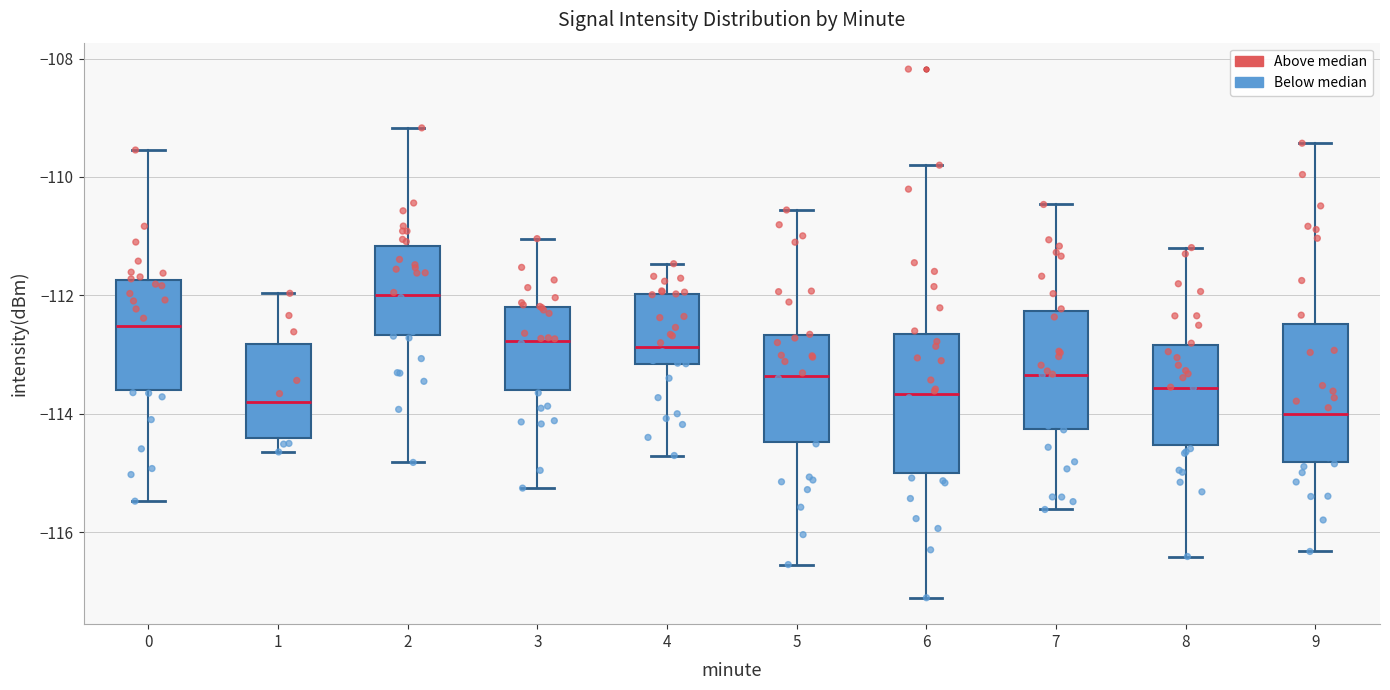

Where does the lower whisker of the box at x = 5 end on the y-axis? The values are not printed on the chart, so give them approximately, as read against the axis.

-116.6